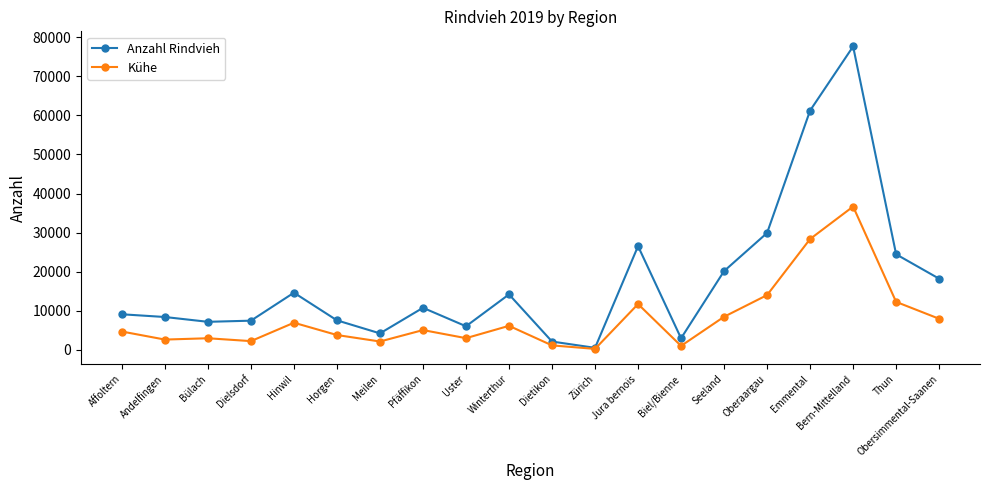

Is the value of Kühe at Uster greater than the value of Anzahl Rindvieh at Zürich?

Yes